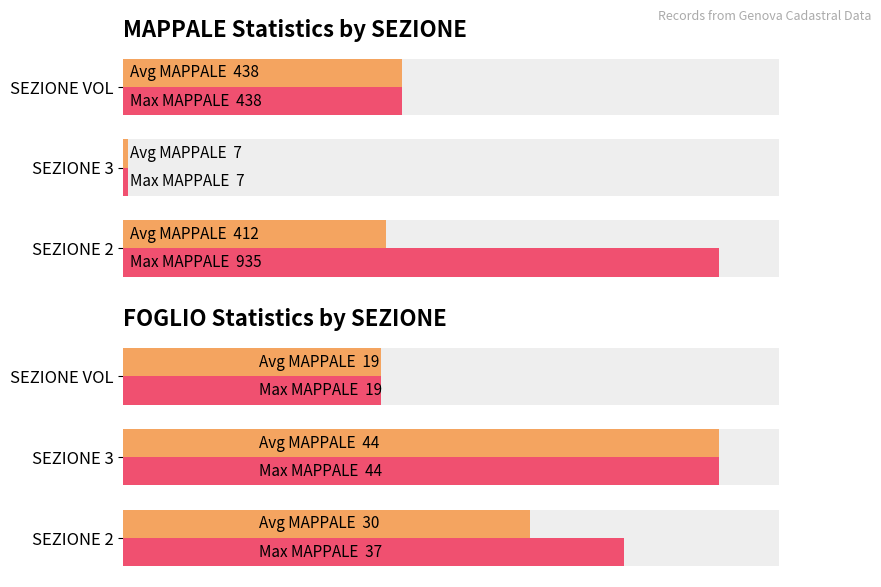

True or false: Average MAPPALE has a value of 8 at SEZIONE VOL.

False